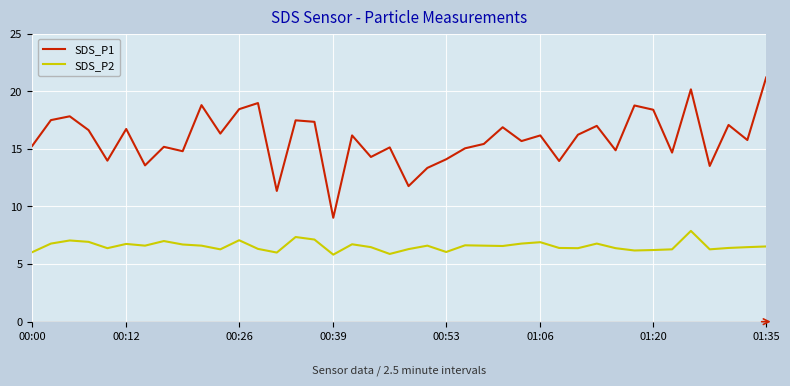

What are all the series names shown in the legend?

SDS_P1, SDS_P2